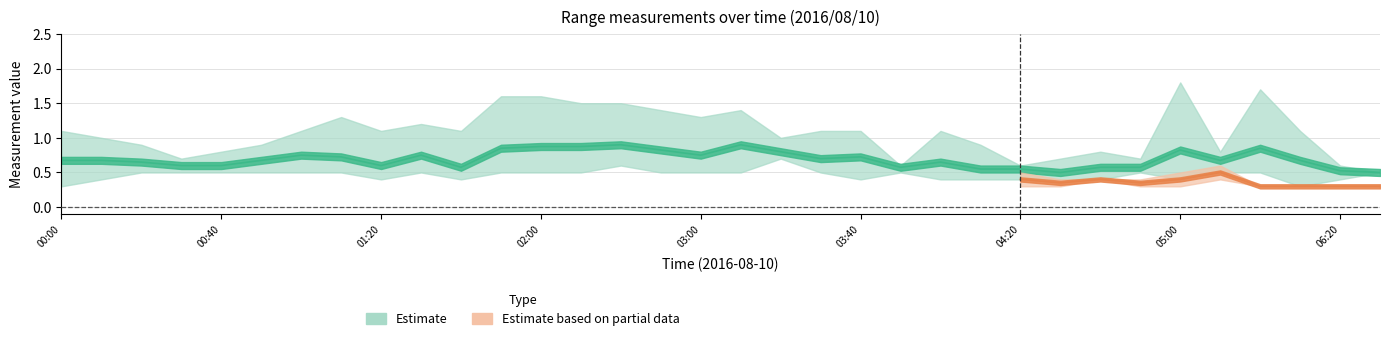

At how many categories does at least one series exceed 1?

19